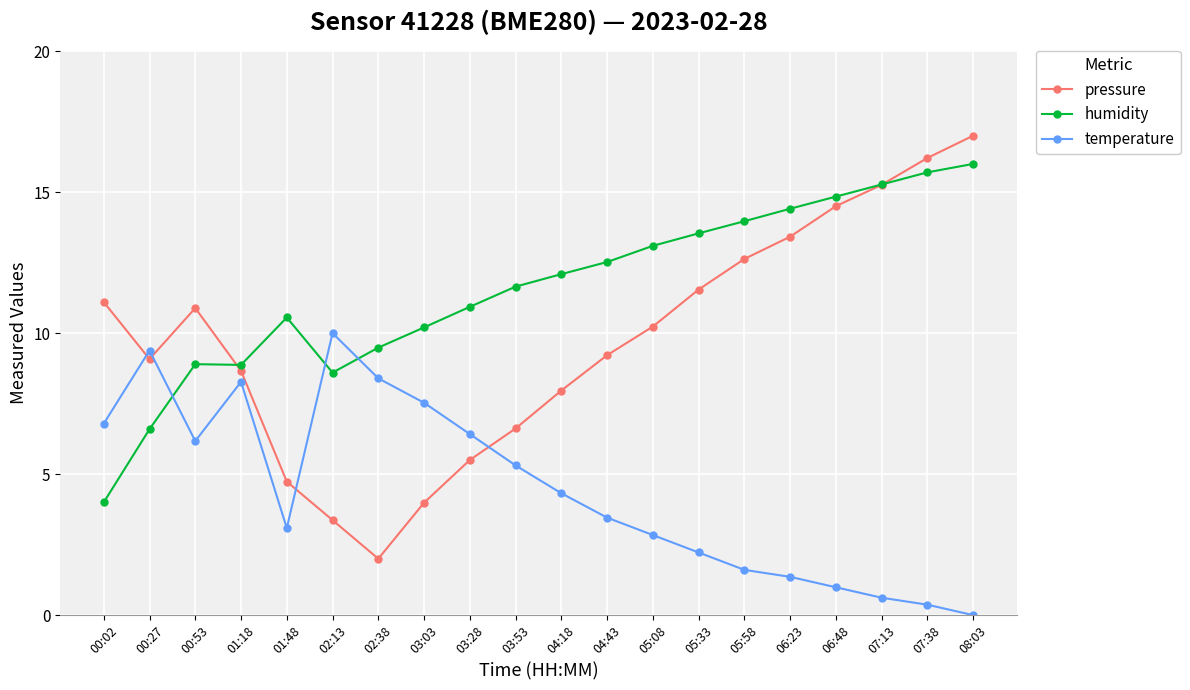

Which series has the largest range (max minus min)?

pressure